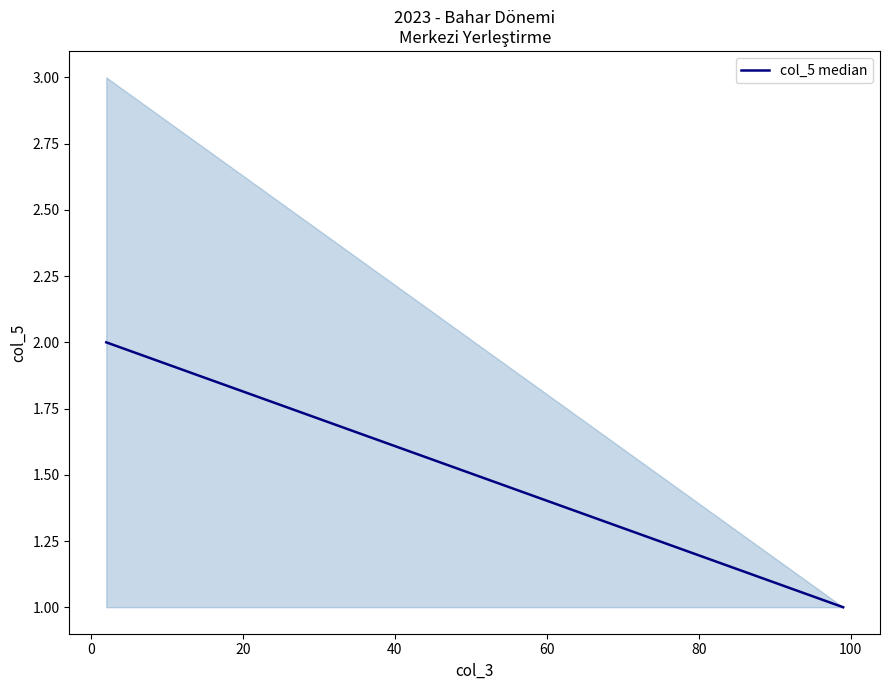

What is the maximum value shown in the chart?

3